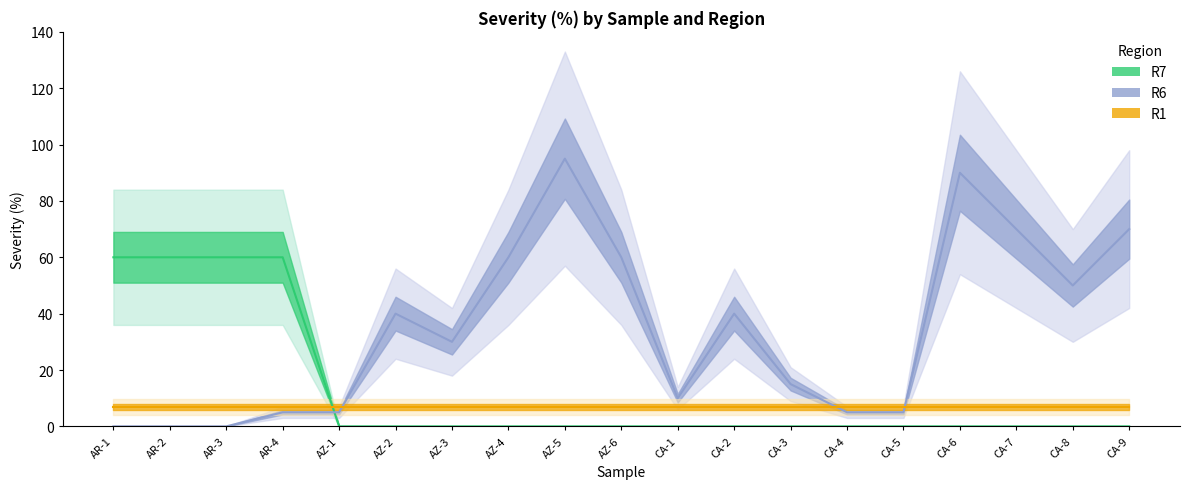

How many times do R6 and R7 cross each other?

1